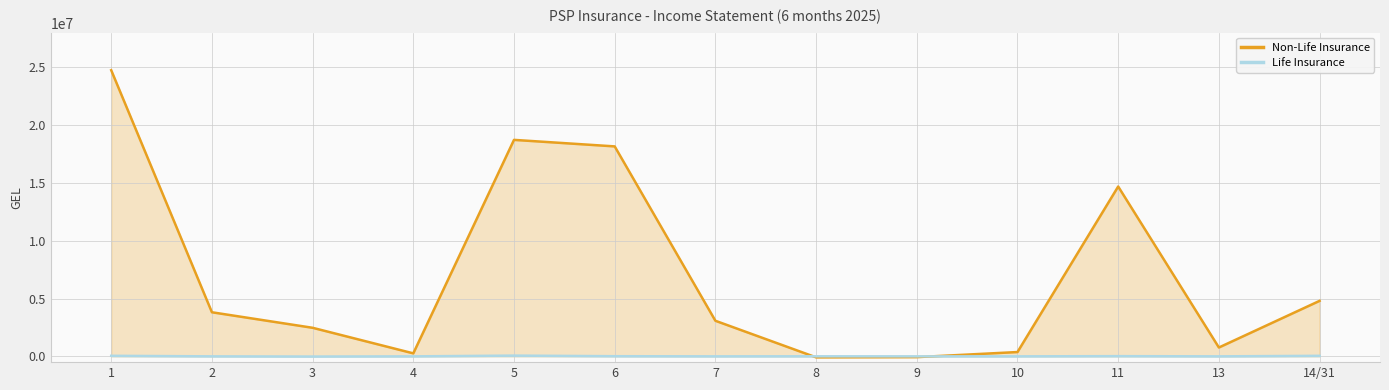

Where is Life Insurance nearest to the value 23966?

11